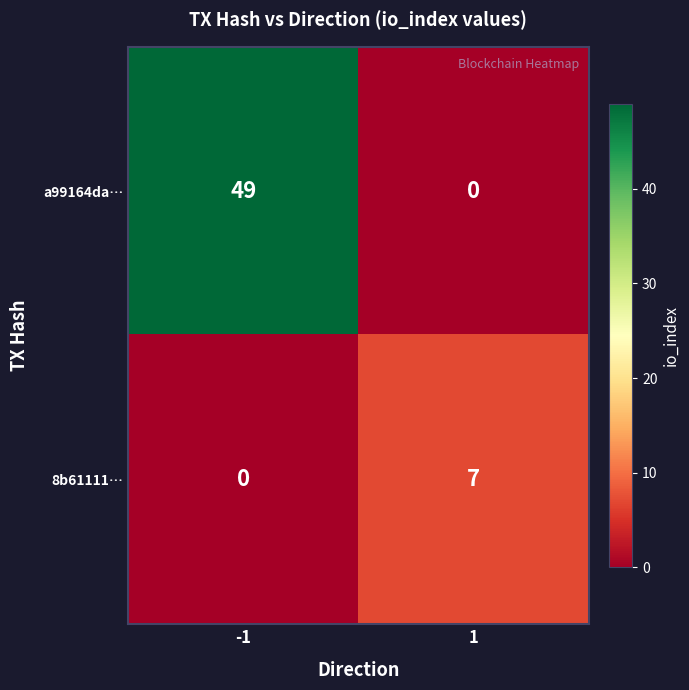

What is the greatest value displayed?

49